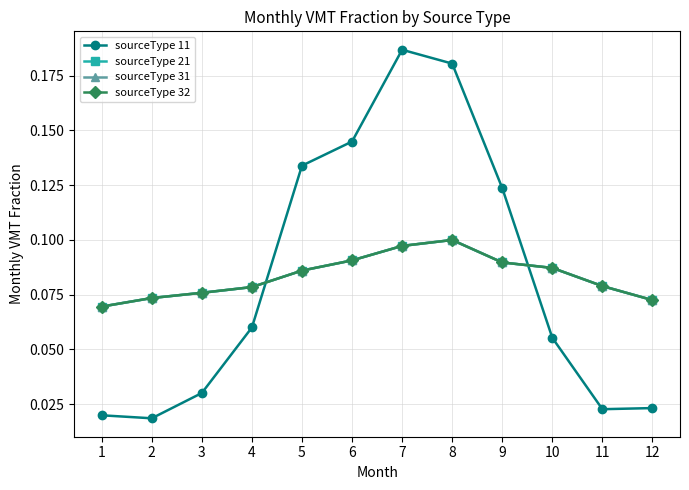

What is the sum of all sourceType 32 values?

1.0